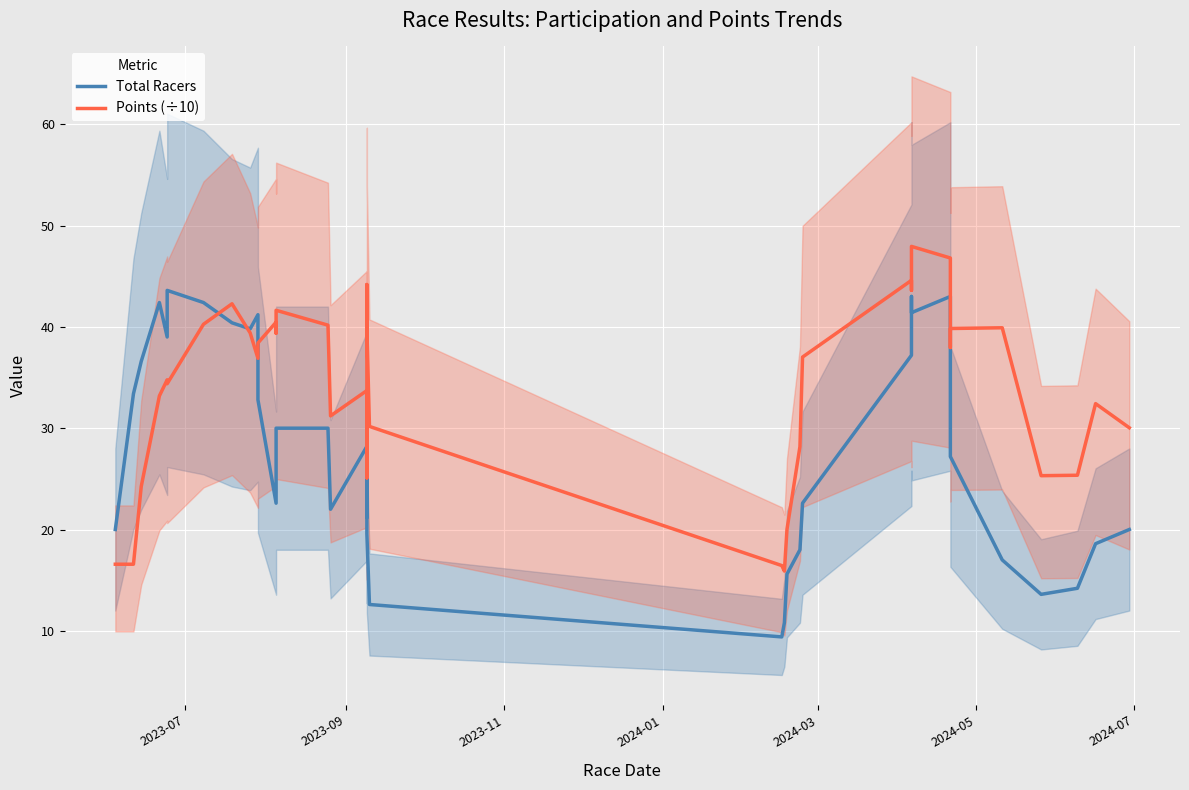

The value of Total Racers at 2024-05 is 67.1. True or false?

False